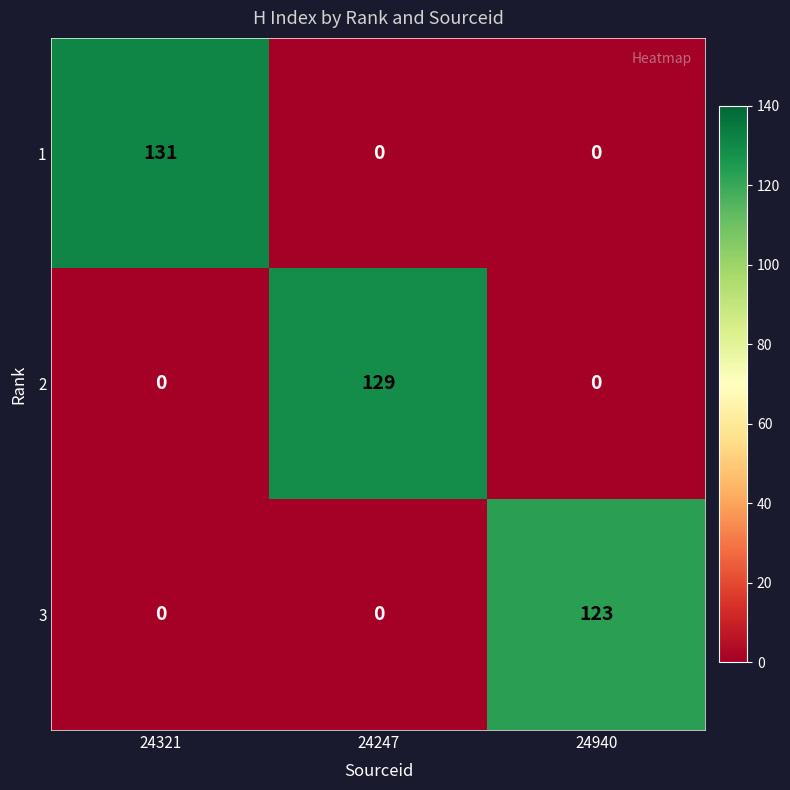

What is the highest value of the 2 series?

129